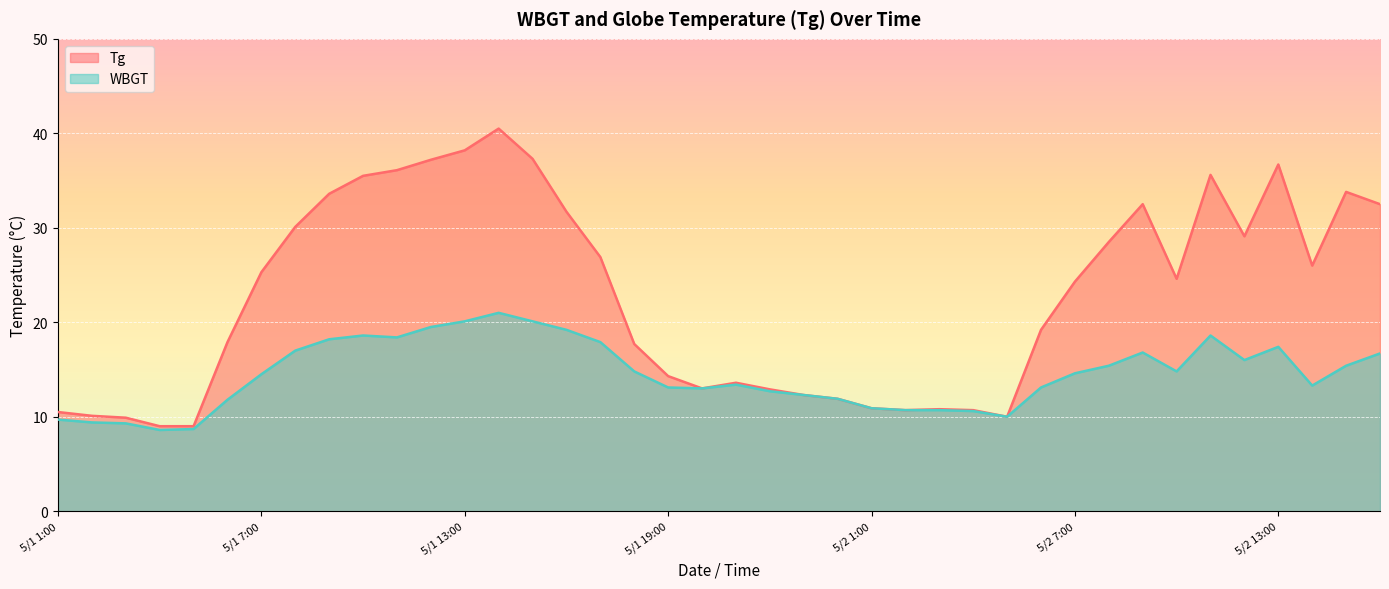

Which category has the lowest value in the Tg series?

5/1 4:00